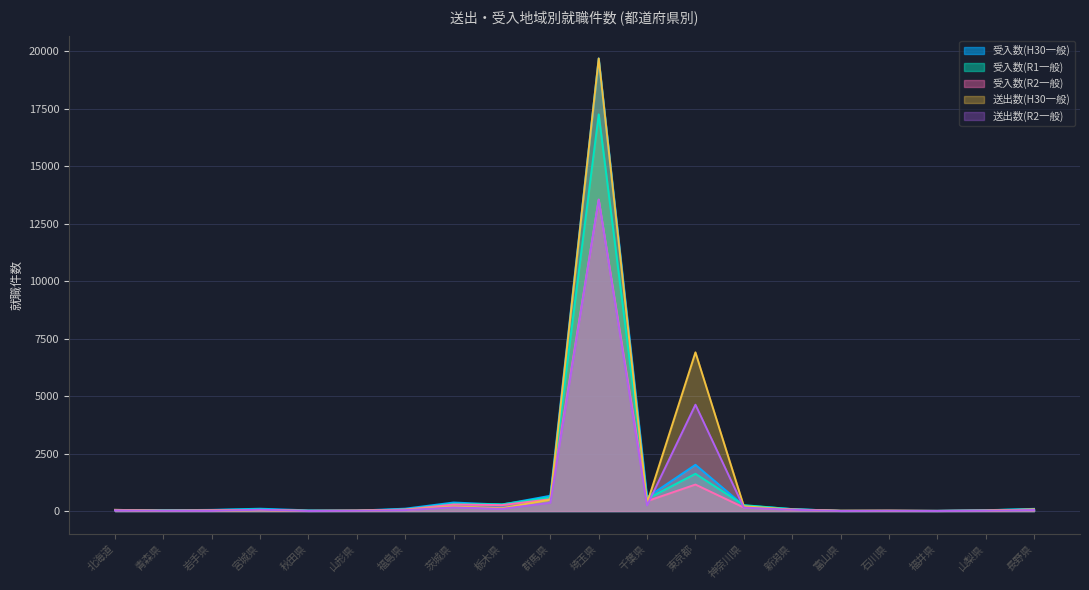

The value of 受入数(R2一般) at 栃木県 is 133. True or false?

False